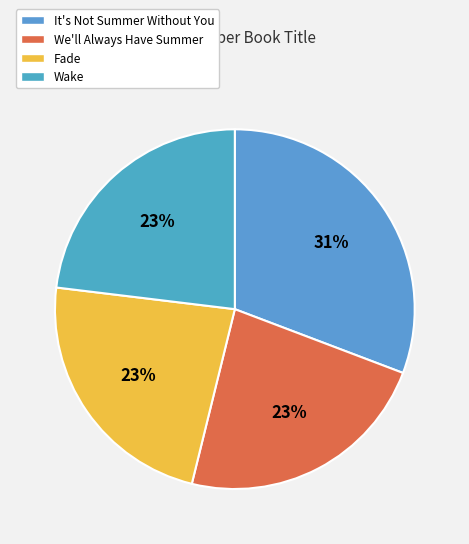

Is it true that Wake is 37% of the pie?

False